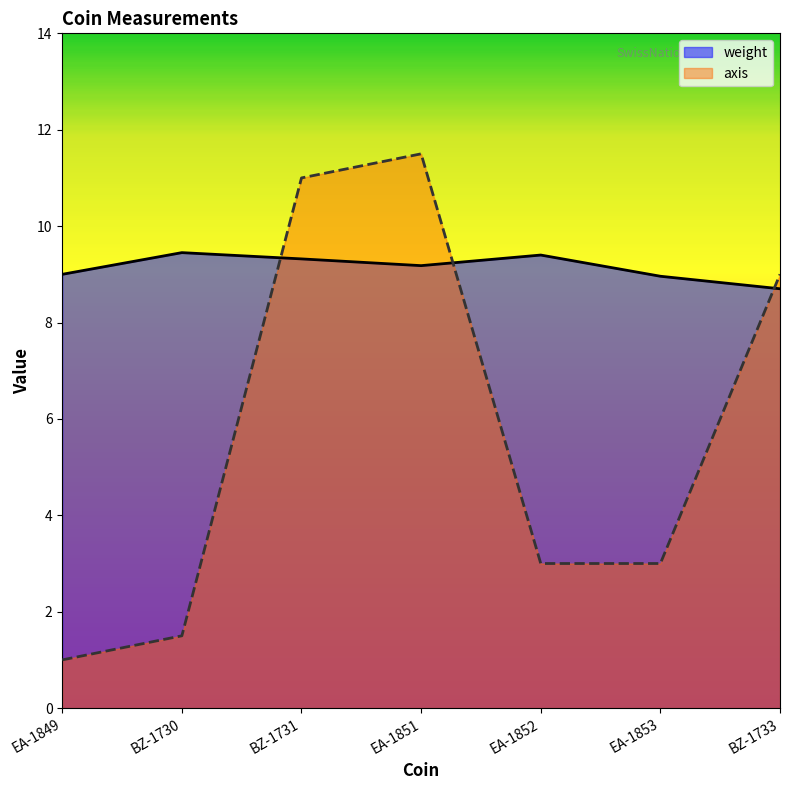

Between EA-1852 and BZ-1733, which series saw the biggest shift?

axis